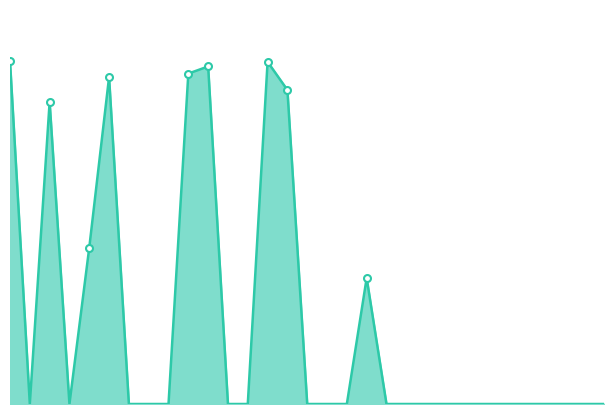

Is this an area chart (filled region under the line)?

Yes